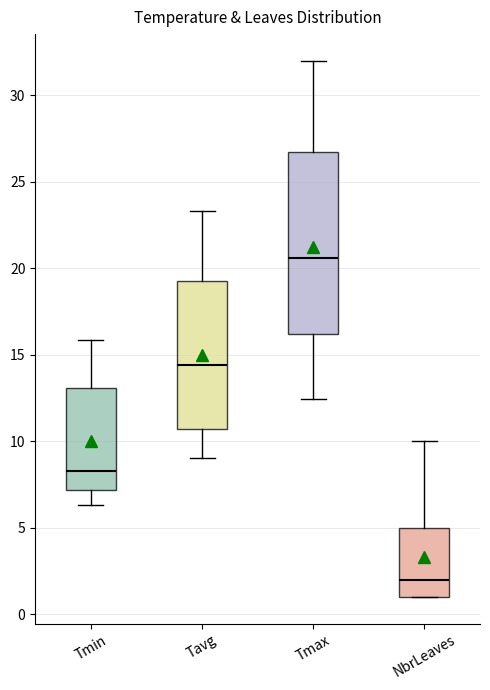

Which box's median line is the lowest?

NbrLeaves